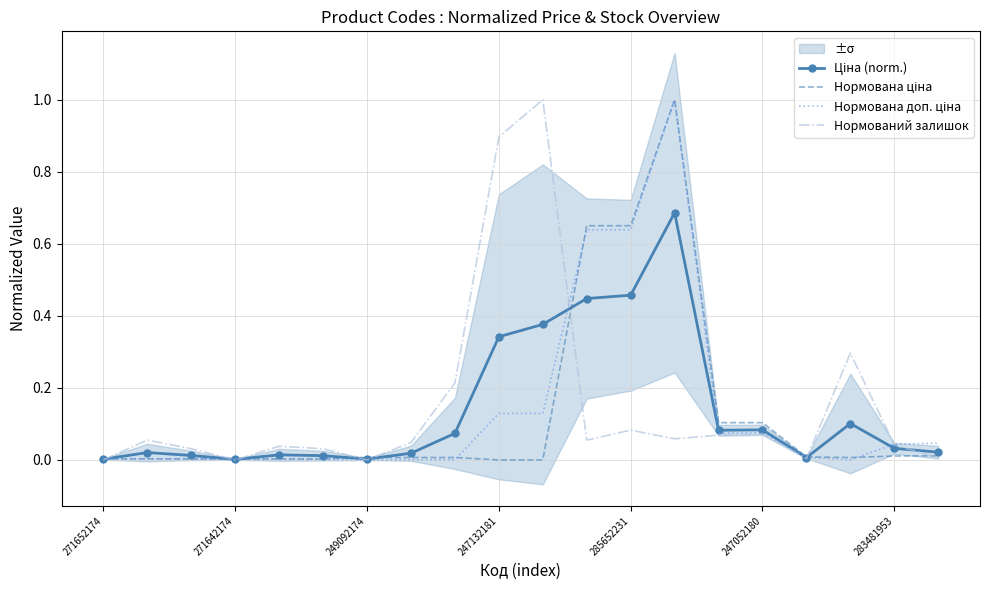

True or false: Нормований залишок has a value of 0.0 at 271642174.

True